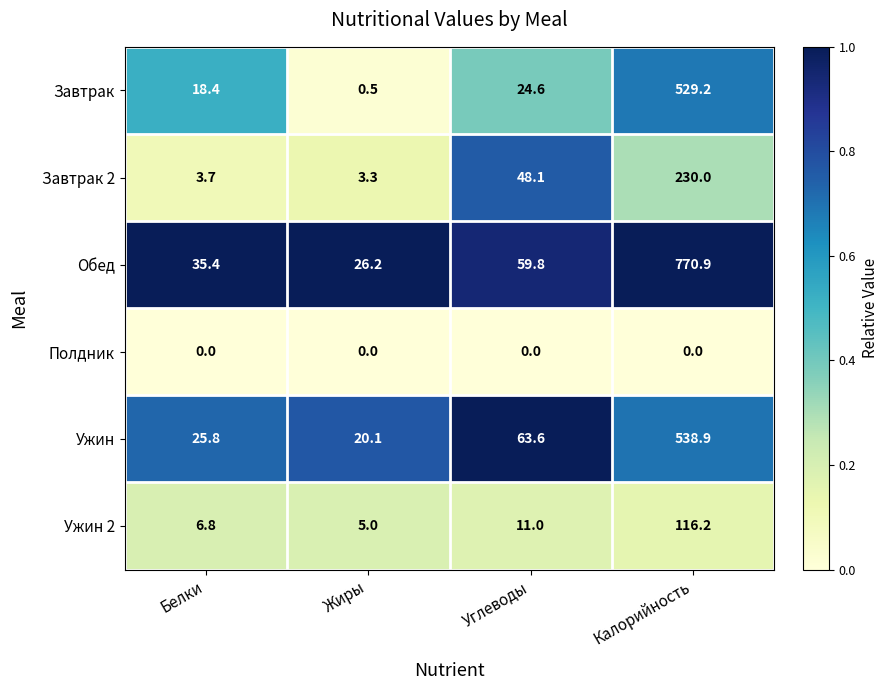

Between Белки and Калорийность, which series saw the biggest shift?

Обед